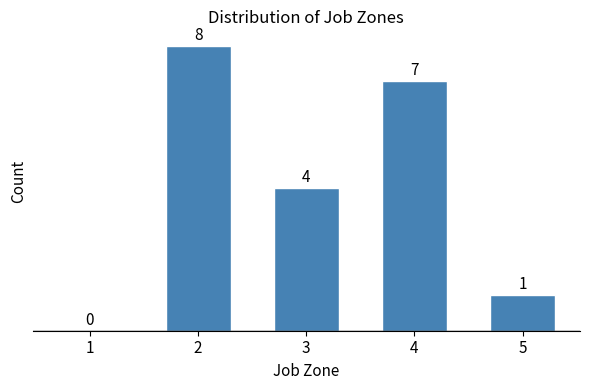

Reading left to right, transcribe all the data shown in this chart.

1=0	2=8	3=4	4=7	5=1